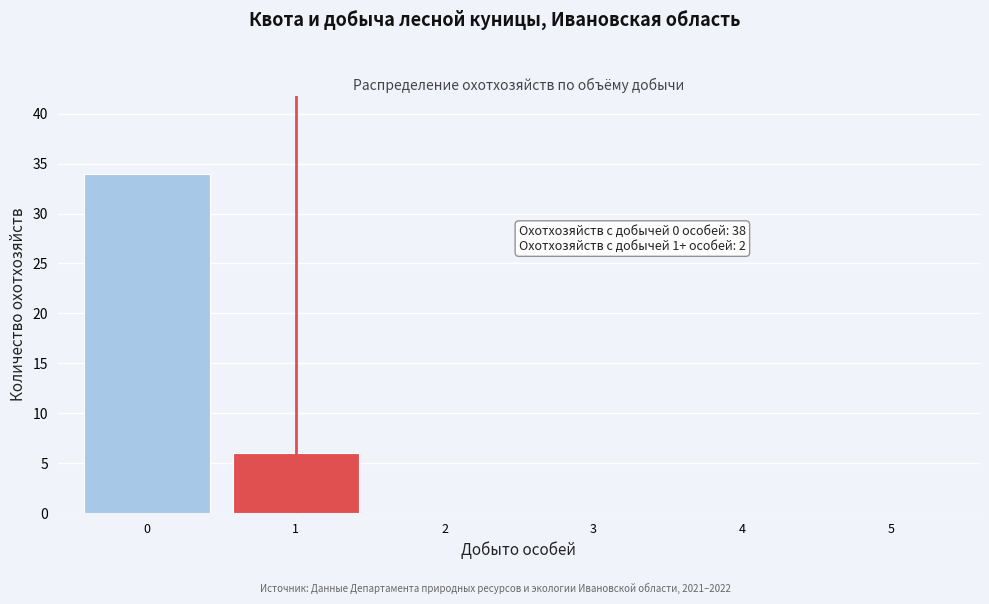

Reading left to right, list all the values displayed in this chart.

0=34	1=6	2=0	3=0	4=0	5=0